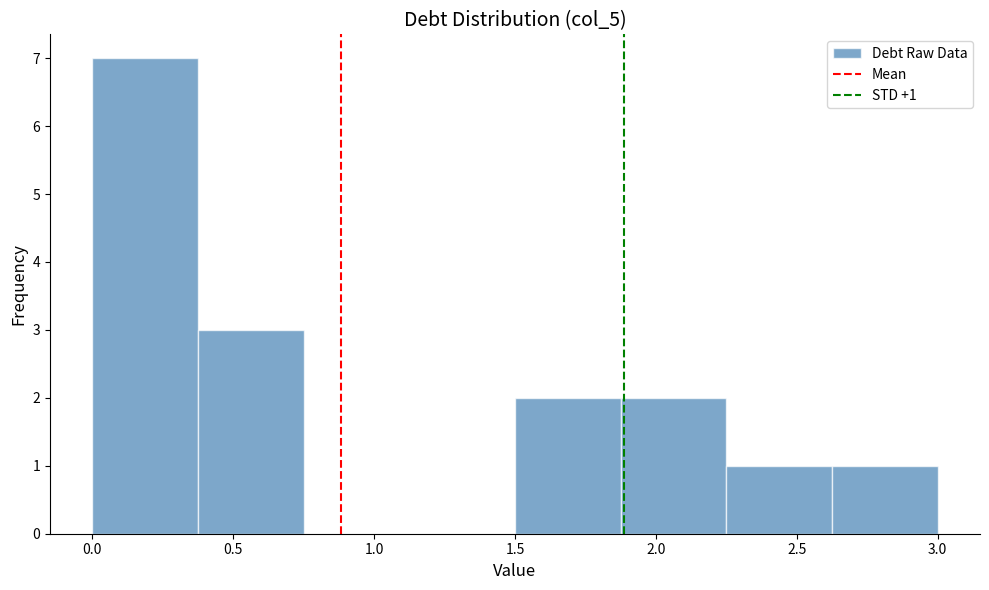

Which range on the x-axis has the tallest bar?

0.000 to 0.375